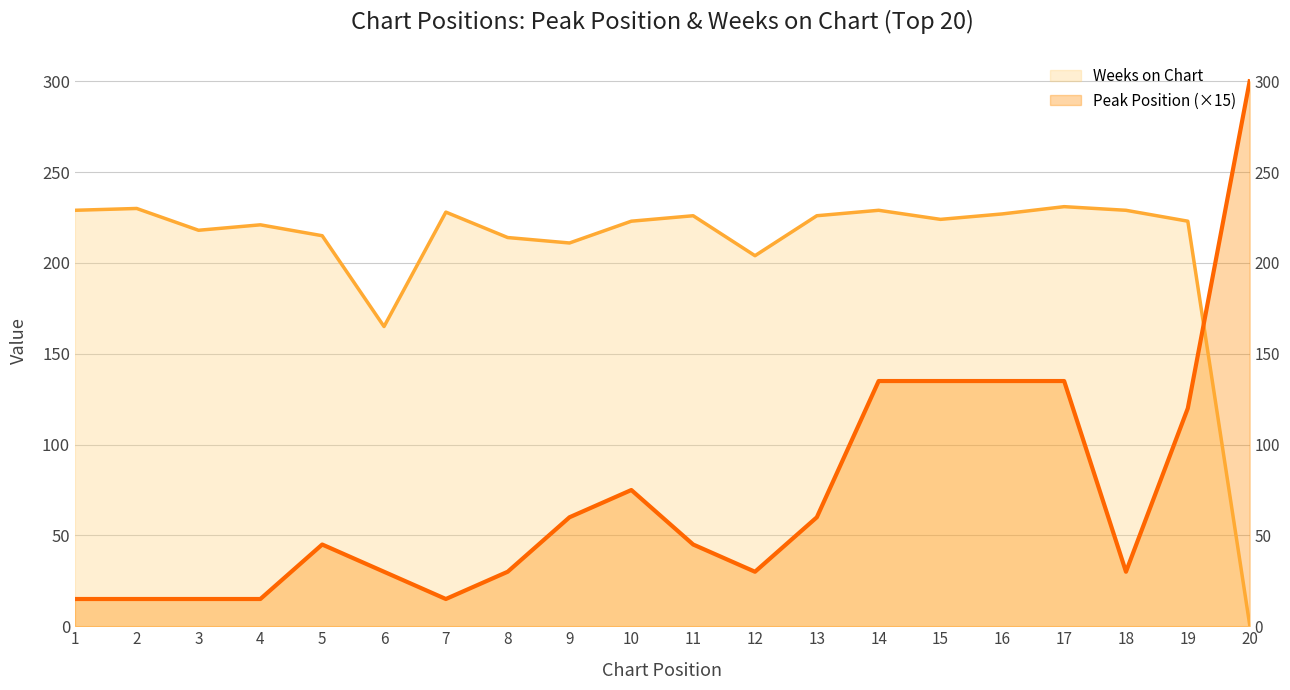

How many interior local peaks does the Weeks on Chart series have?

6